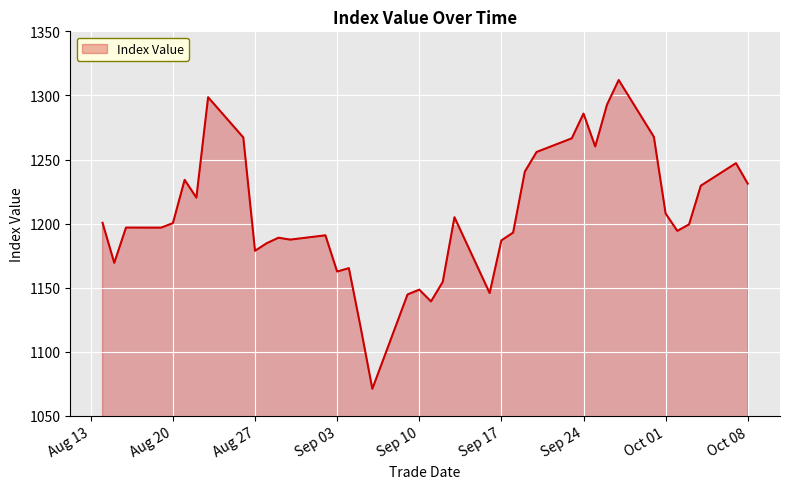

What is the minimum value shown in the chart?

1071.1